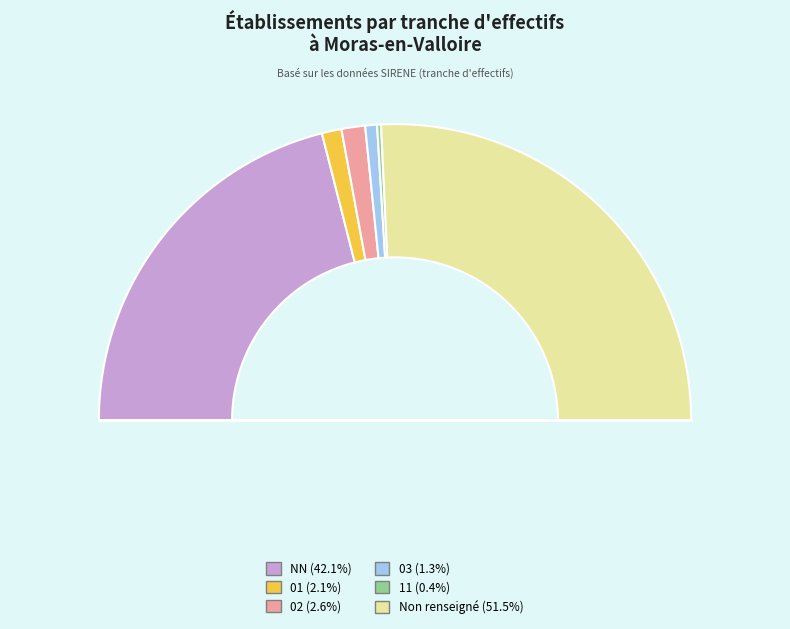

Is there any slice that represents more than half of the pie?

Yes